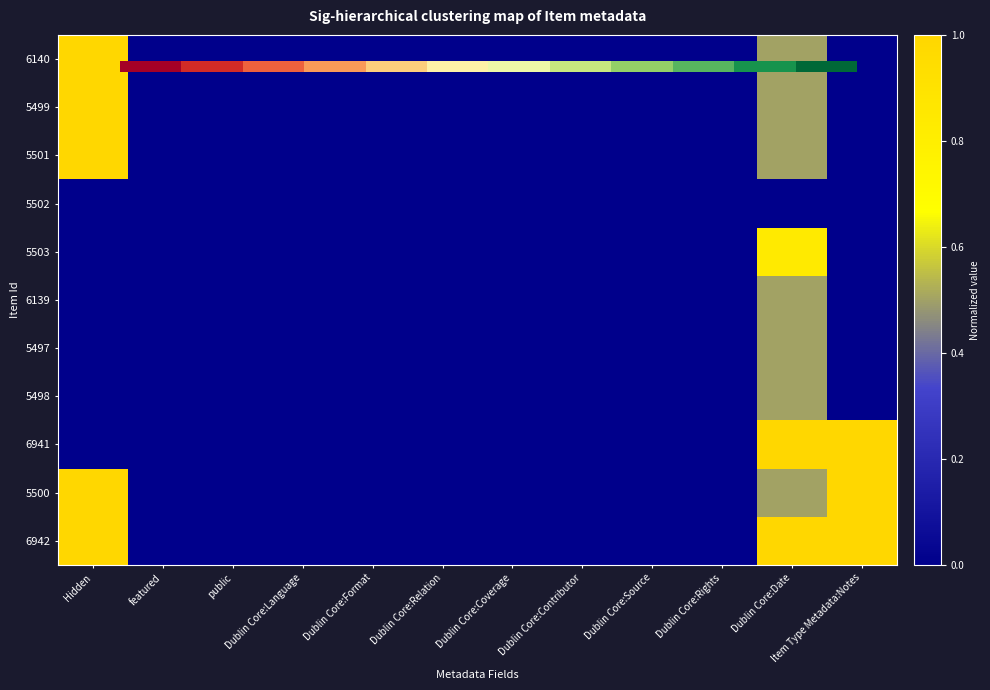

Which category has the lowest value across all series?

featured